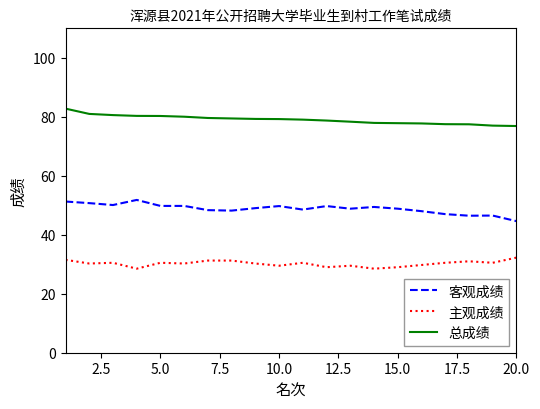

Which series has the largest total across all categories?

总成绩